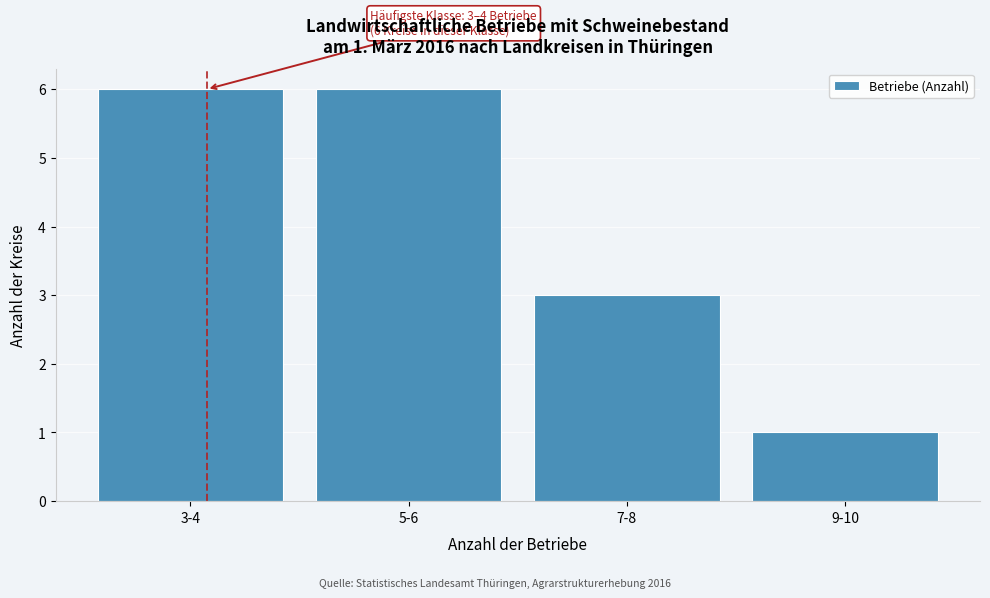

Reading right to left, what are all the values shown in this chart?

9-10=1	7-8=3	5-6=6	3-4=6